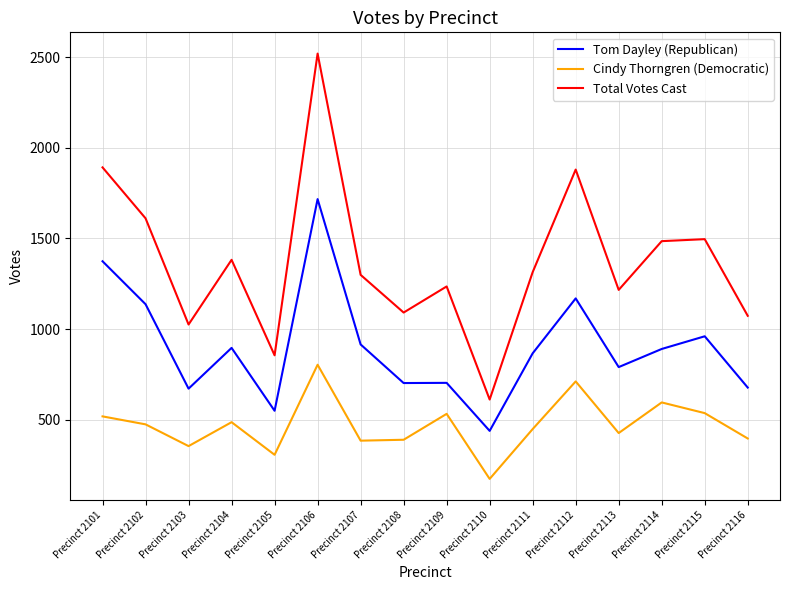

What is the difference between the maximum and minimum values in the Cindy Thorngren (Democratic) series?

630